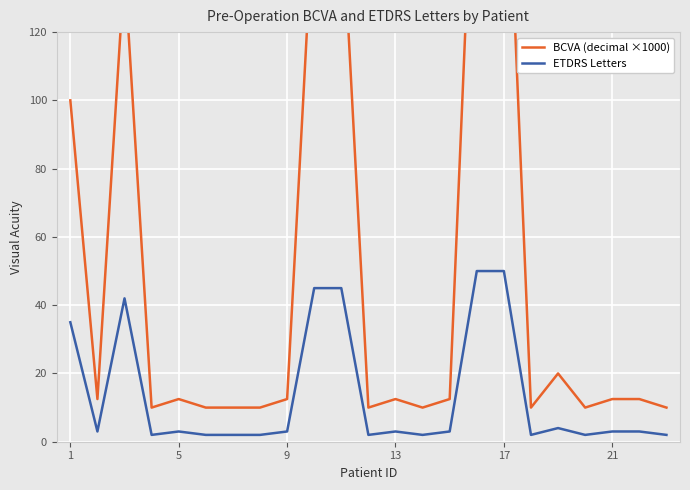

What is the highest value of the ETDRS Letters series?

50